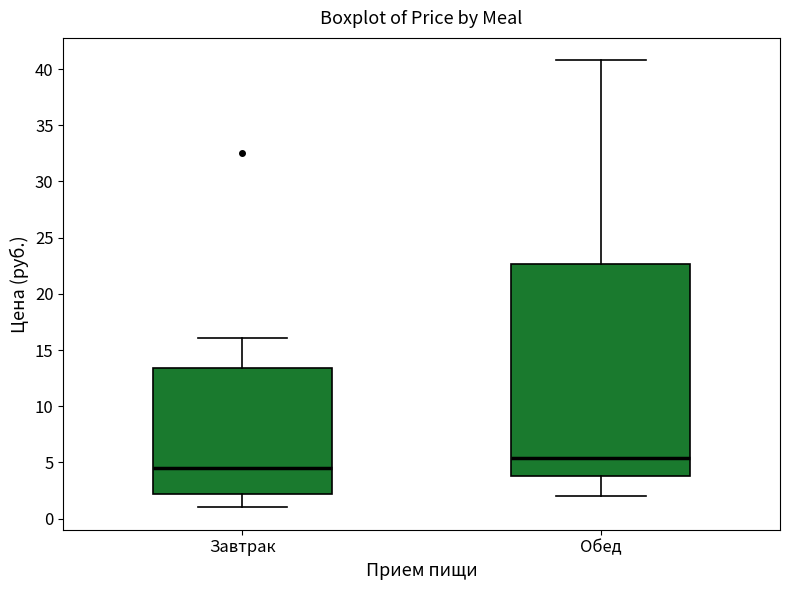

Reading left to right, transcribe this box plot: for each box, give where its median line is, the range the box spans, and where its two whiskers end, as read against the y-axis. The values are not printed on the chart, so give them approximately, as read against the axis.

Завтрак: median 4.5, box 2.0 to 13.5, whiskers 1.0 to 16.0
Обед: median 5.5, box 4.0 to 22.5, whiskers 2.0 to 41.0